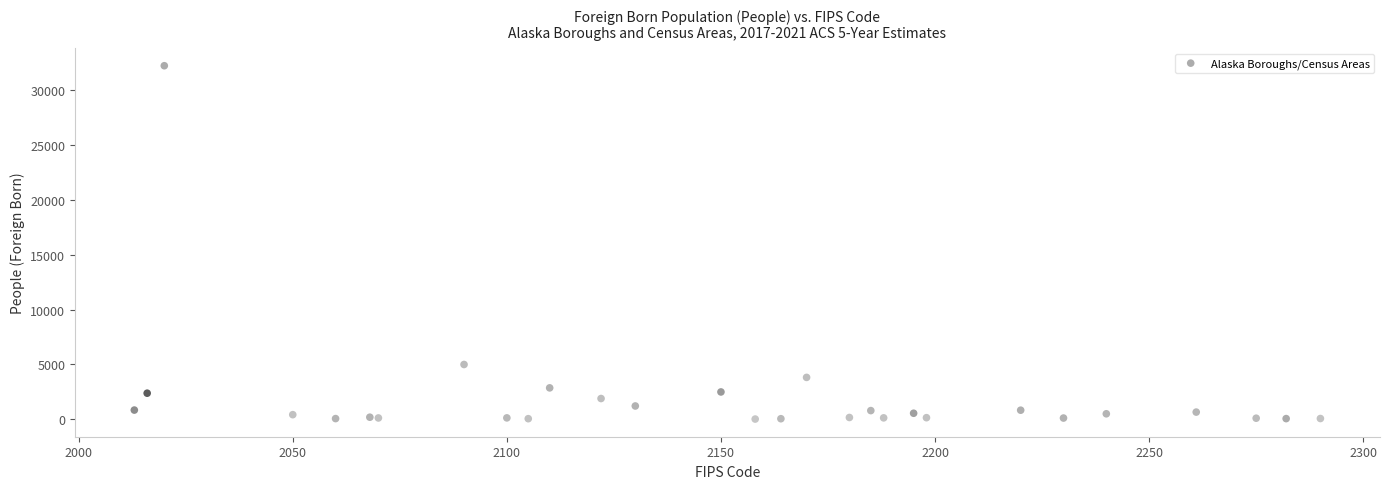

What Y value in the scatter plot is closest to 16115?

4994